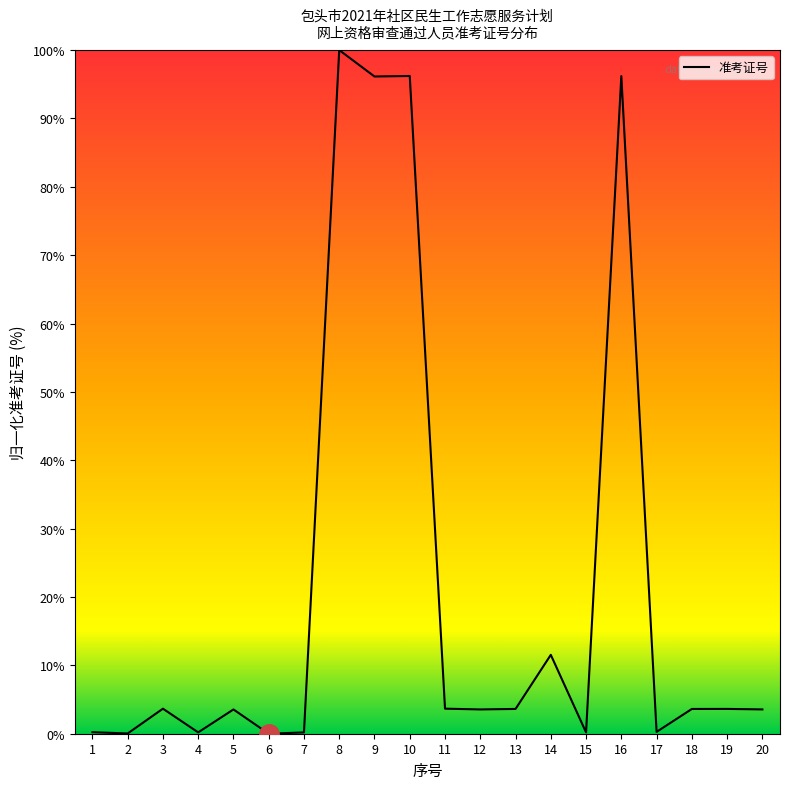

What is the difference between the maximum and minimum values?

100.0